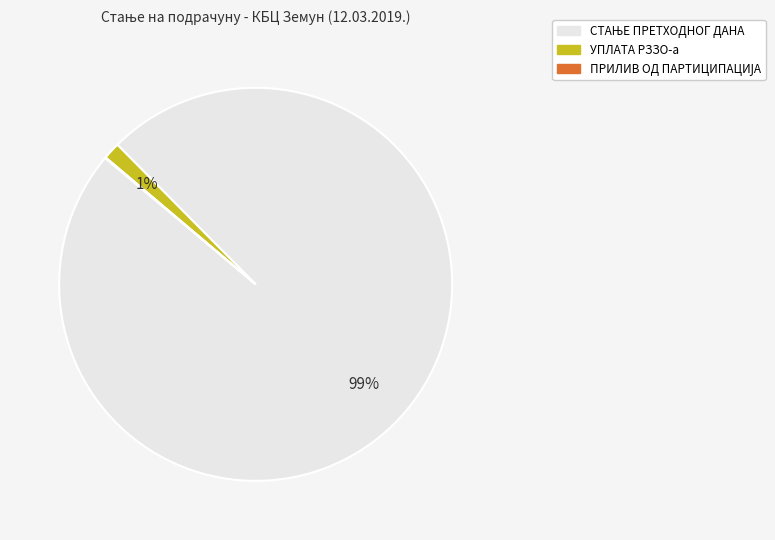

To the nearest percent, what is the average slice percentage?

33%